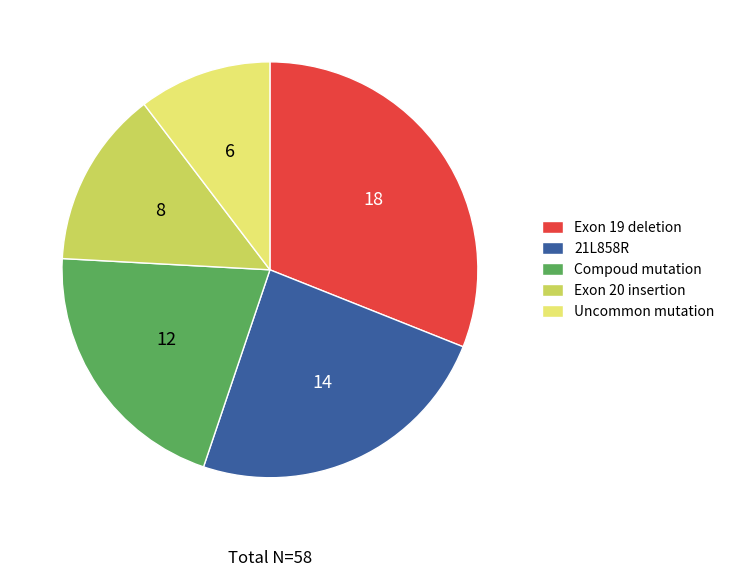

Which has a higher value, Compoud mutation or Exon 19 deletion?

Exon 19 deletion